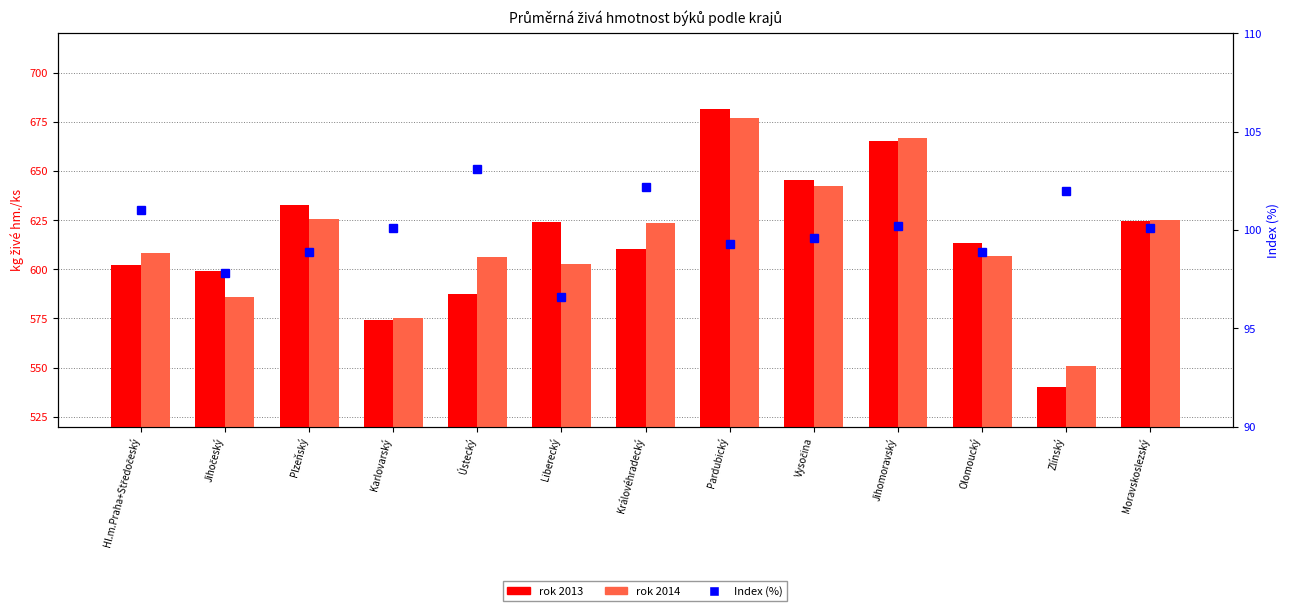

Which series has the largest total across all categories?

rok 2013